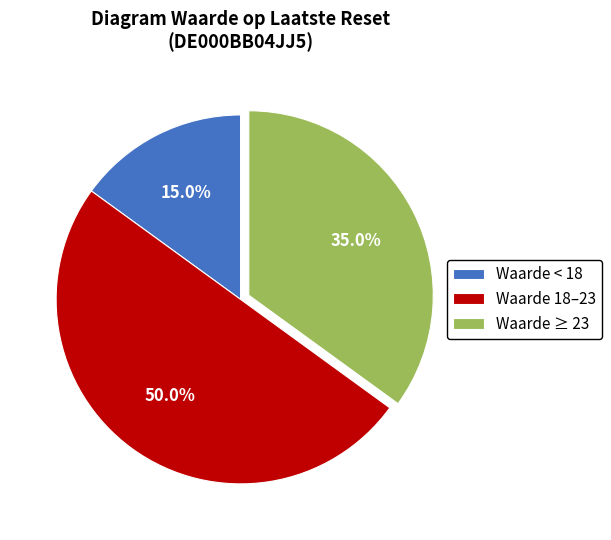

Is Waarde < 18 the majority of the pie?

No